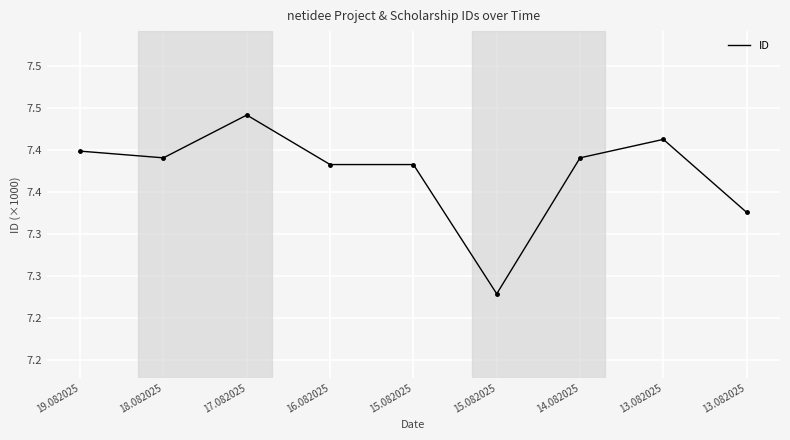

Does the chart display data point markers on the line(s)?

No